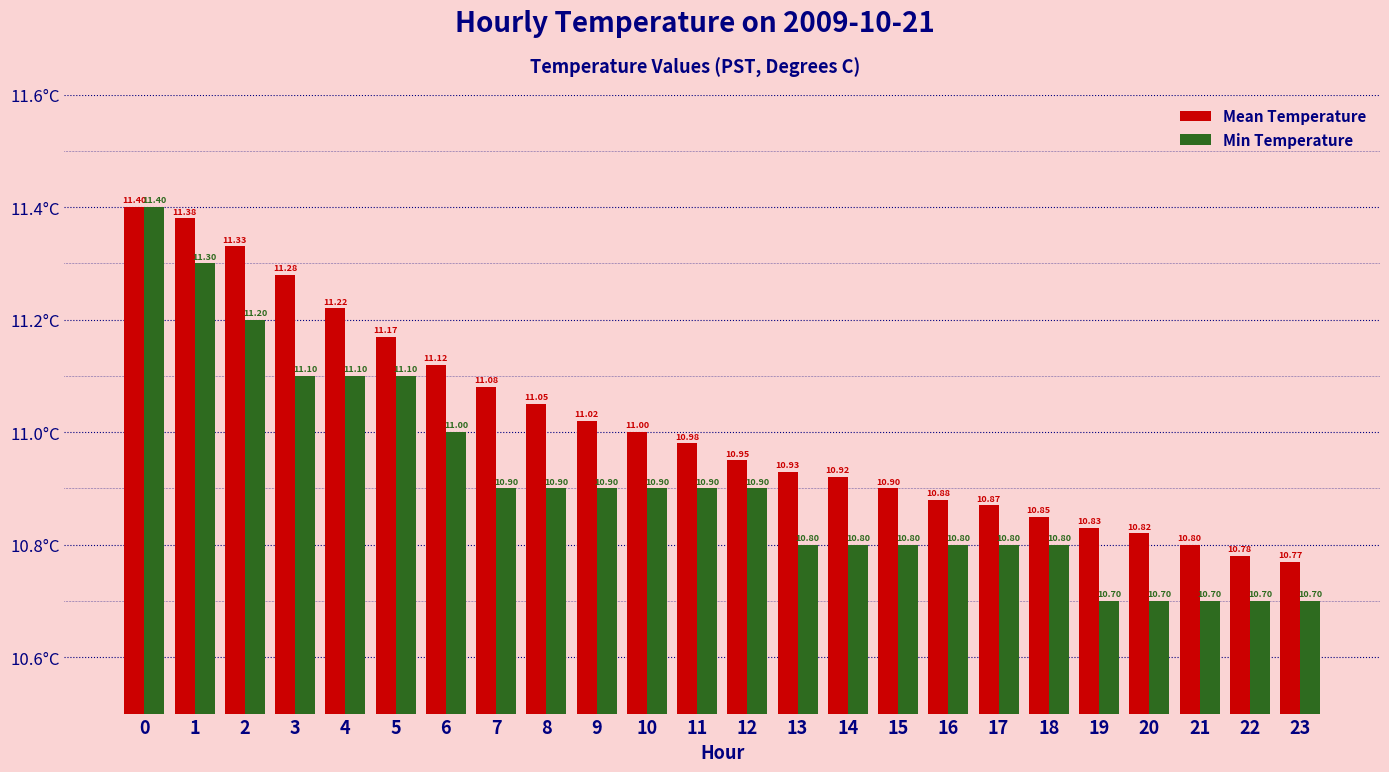

What is the maximum value shown in the chart?

11.4